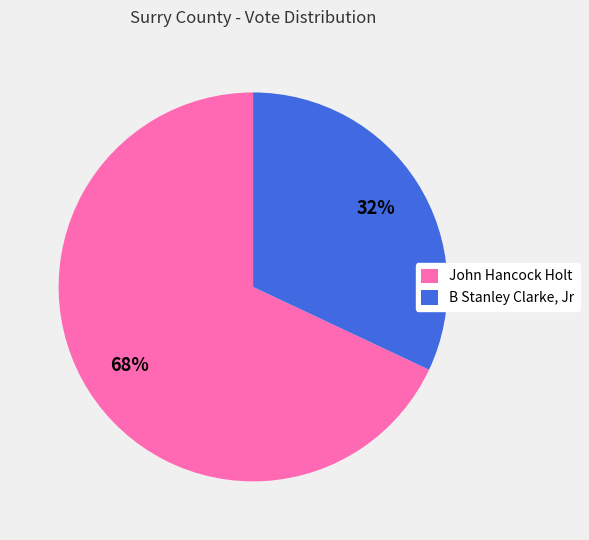

What is the largest slice in the pie chart?

John Hancock Holt